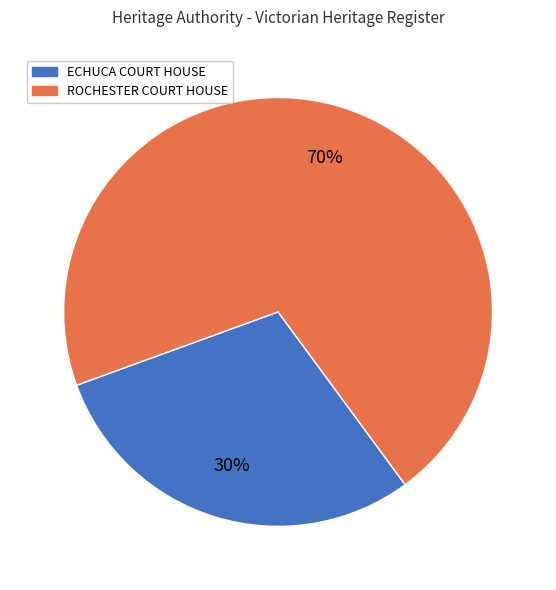

Which has a higher value, ECHUCA COURT HOUSE or ROCHESTER COURT HOUSE?

ROCHESTER COURT HOUSE